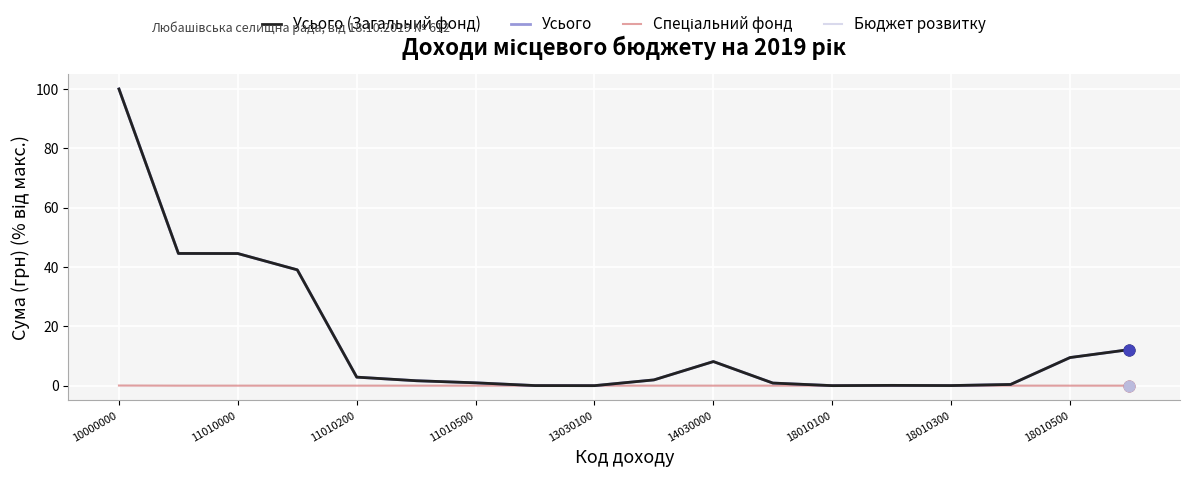

At how many categories does at least one series exceed 69?

1